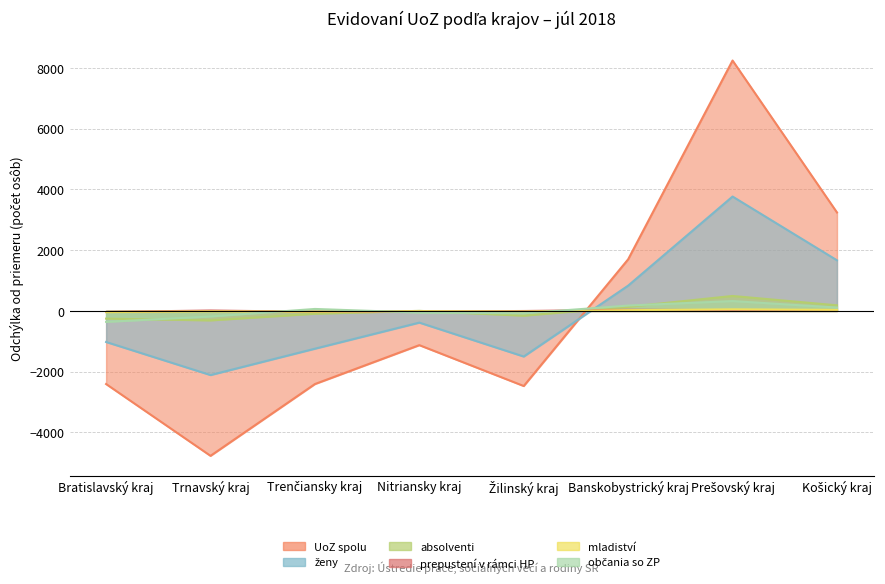

At how many categories does at least one series exceed 1580?

3